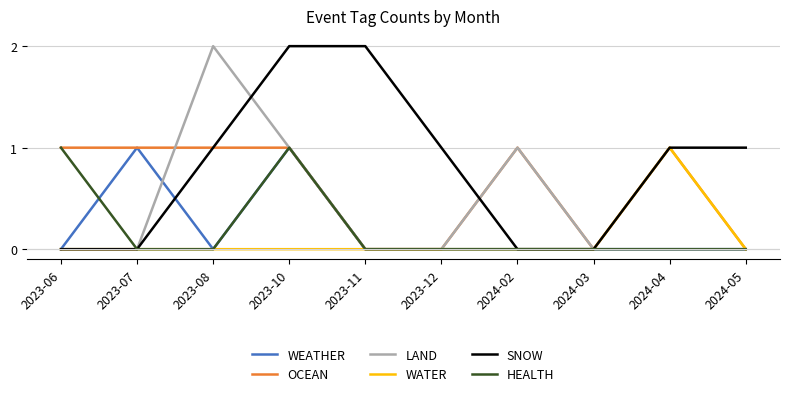

Reading right to left, list all the values displayed in this chart.

WEATHER: 0	0	0	0	0	0	1	0	1	0
OCEAN: 0	1	0	1	0	0	1	1	1	1
LAND: 0	0	0	1	0	0	1	2	0	0
WATER: 0	1	0	0	0	0	0	0	0	0
SNOW: 1	1	0	0	1	2	2	1	0	0
HEALTH: 0	0	0	0	0	0	1	0	0	1